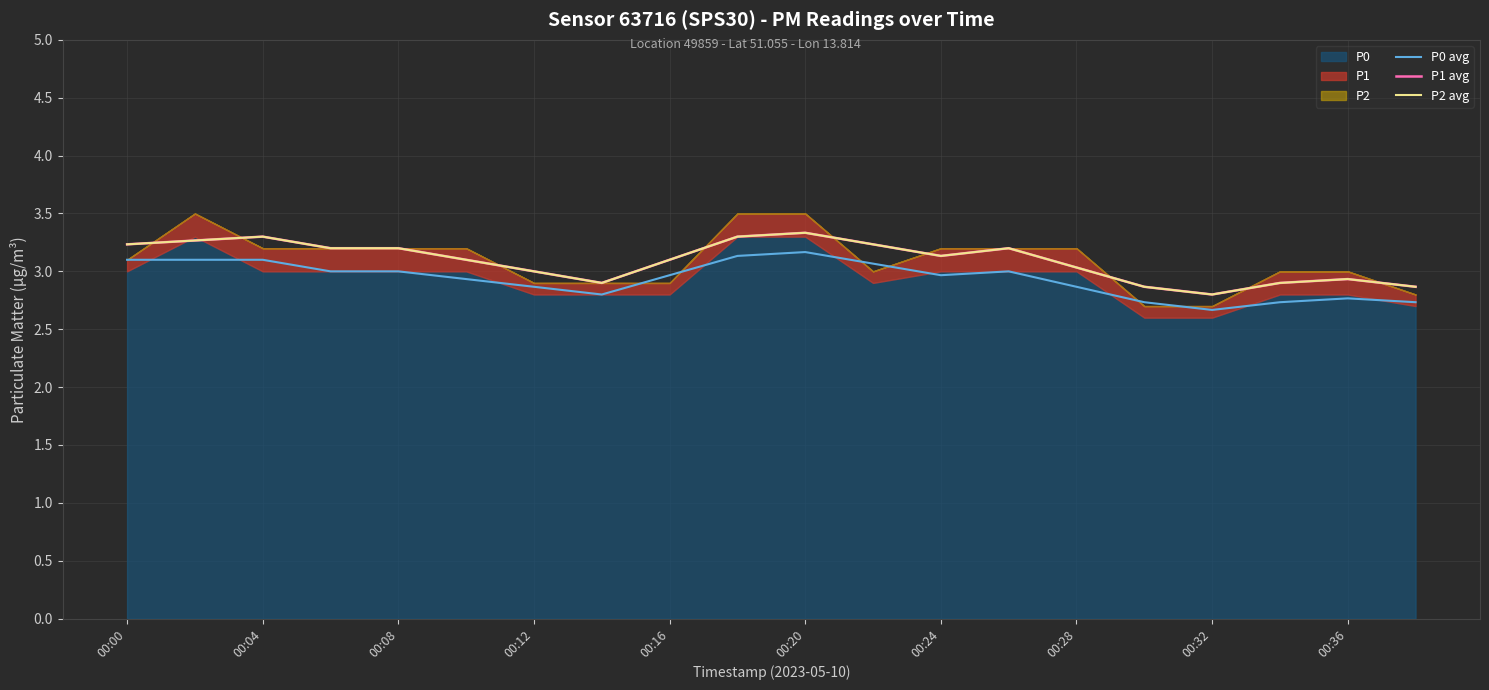

What is the total value across all series at 00:12?

8.9